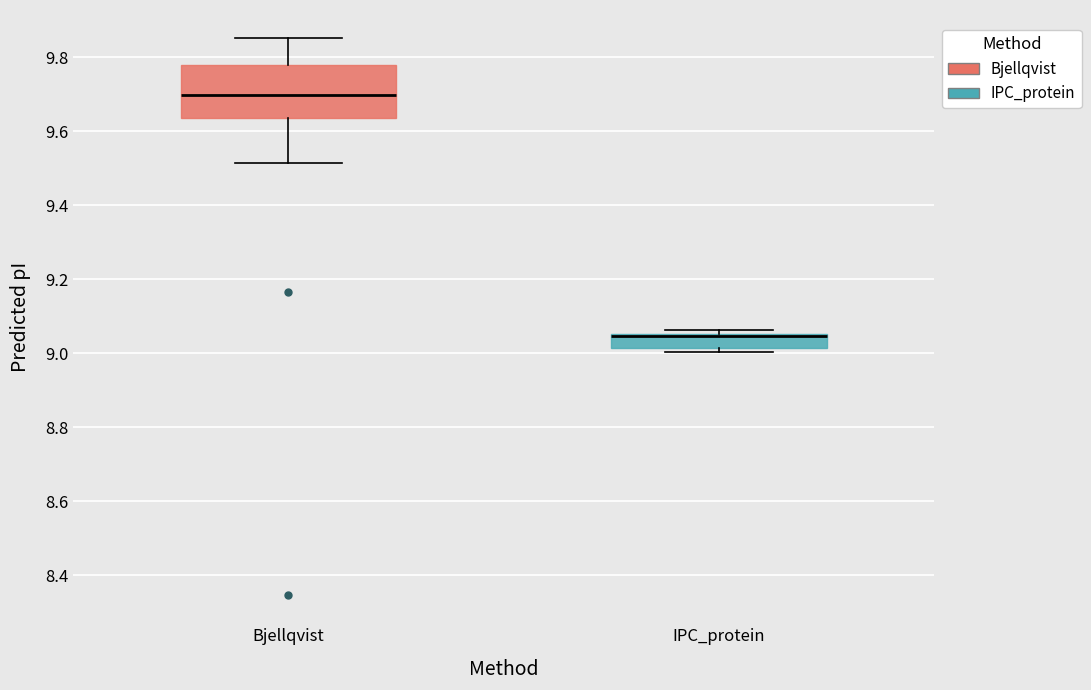

Reading left to right, read every box against the y-axis: the position of its median line, the range the box covers, and the ends of its whiskers. The values are not printed on the chart, so give them approximately, as read against the axis.

Bjellqvist: median 9.70, box 9.64 to 9.78, whiskers 9.52 to 9.86
IPC_protein: median 9.04 (drawn on the box's upper edge), box 9.02 to 9.06, whiskers 9.00 to 9.06 (just above the box's upper edge)